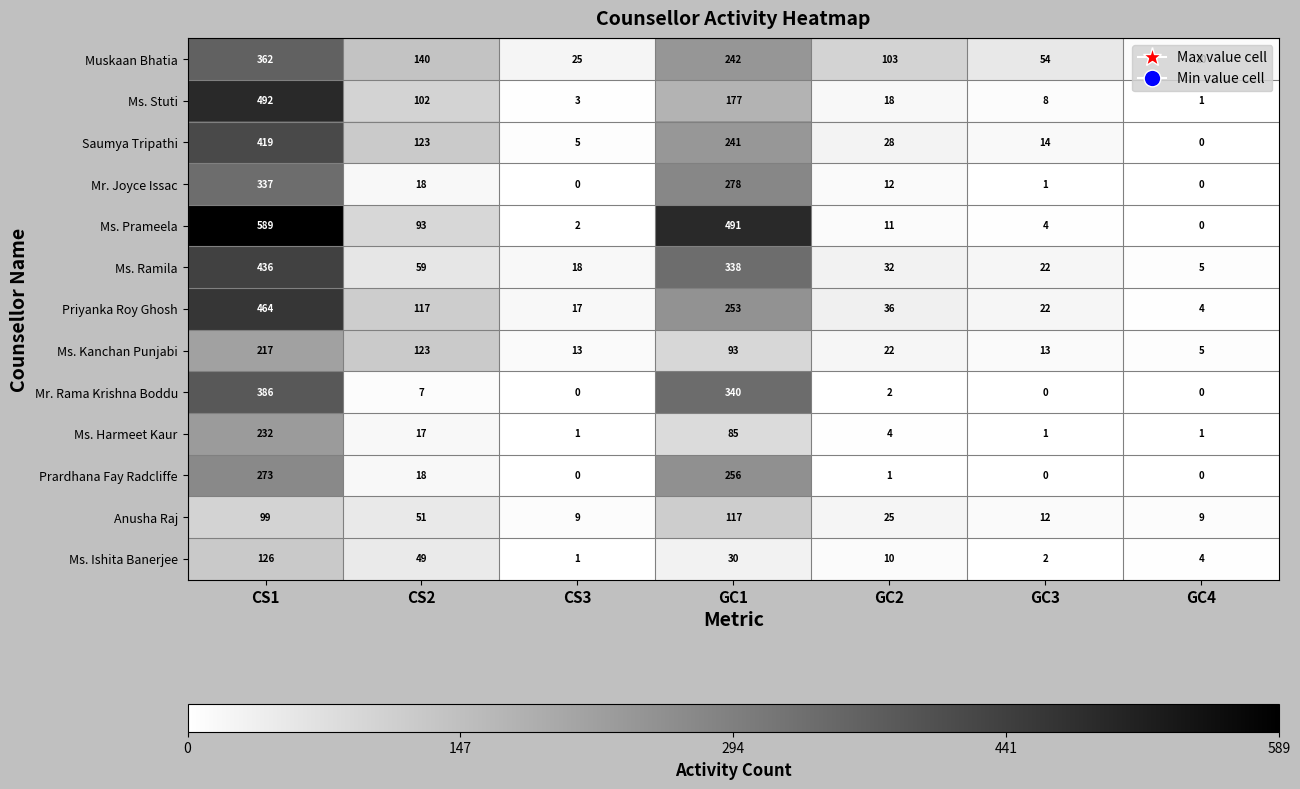

What is the maximum value shown in the chart?

589